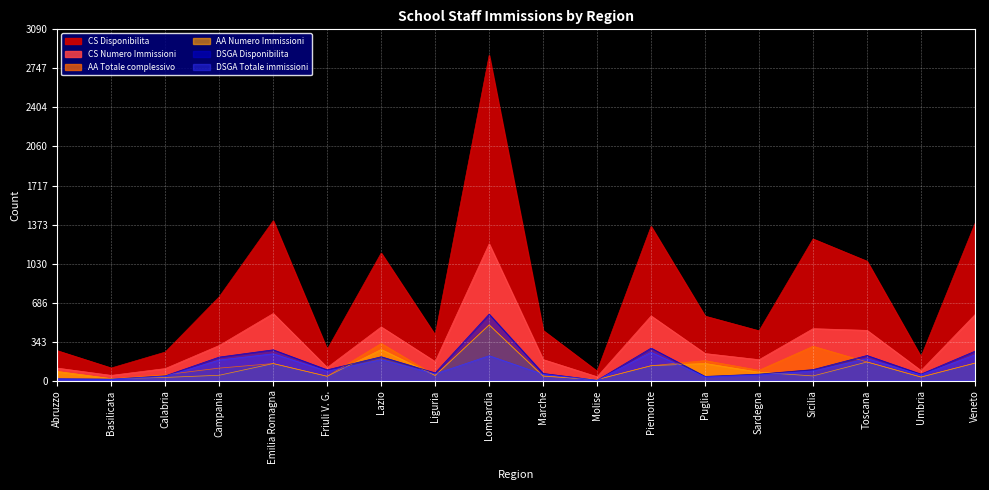

What position from the right is Calabria?

16